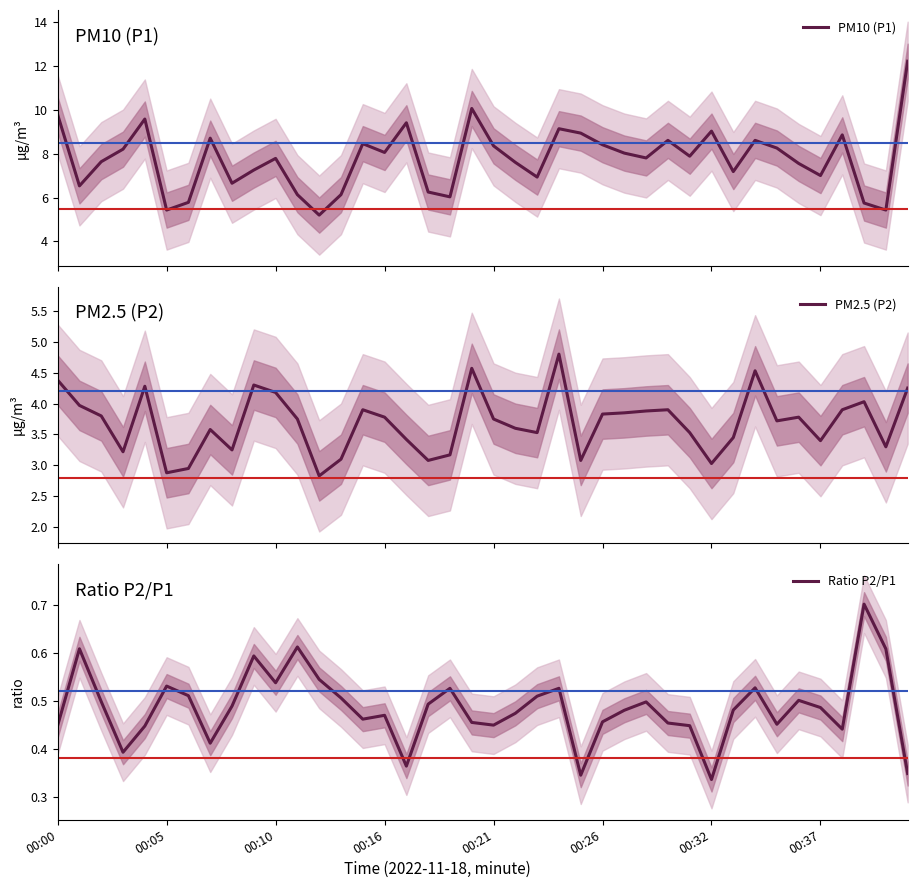

True or false: Ratio P2/P1 has a value of 0.5 at 19.

True